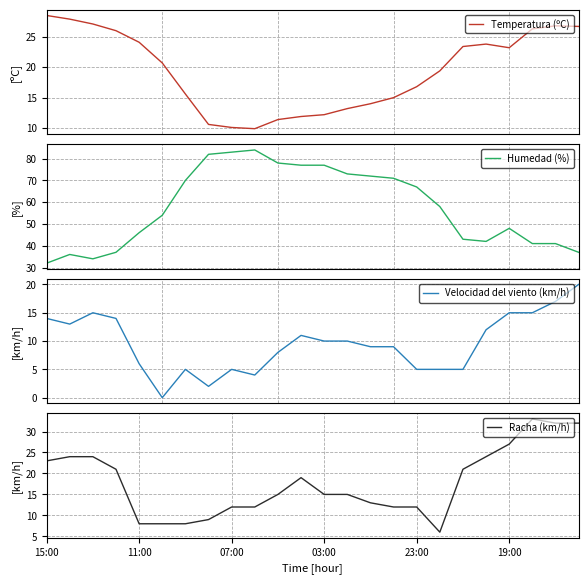

What is the highest value of the Racha (km/h) series?

33